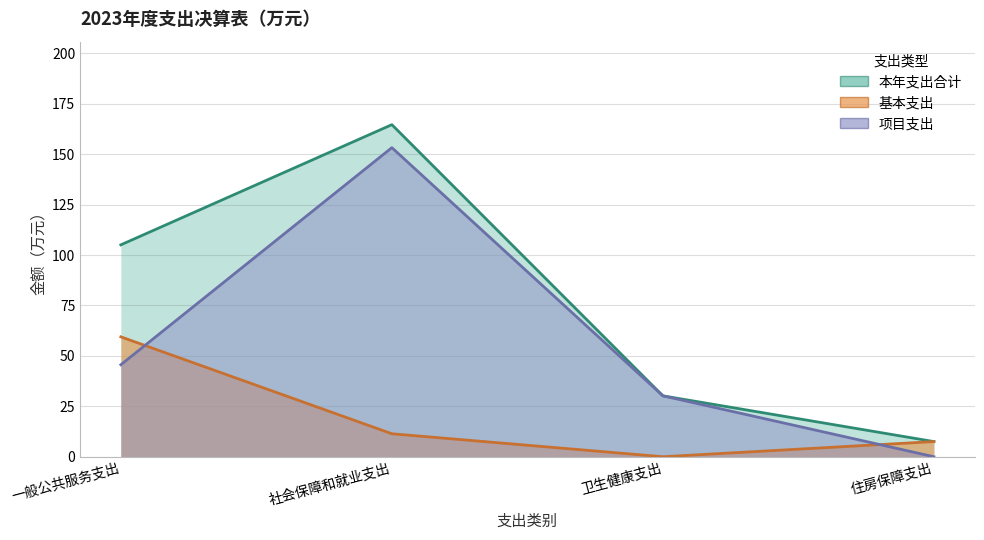

Rank the categories by 本年支出合计 value from lowest to highest.

住房保障支出, 卫生健康支出, 一般公共服务支出, 社会保障和就业支出